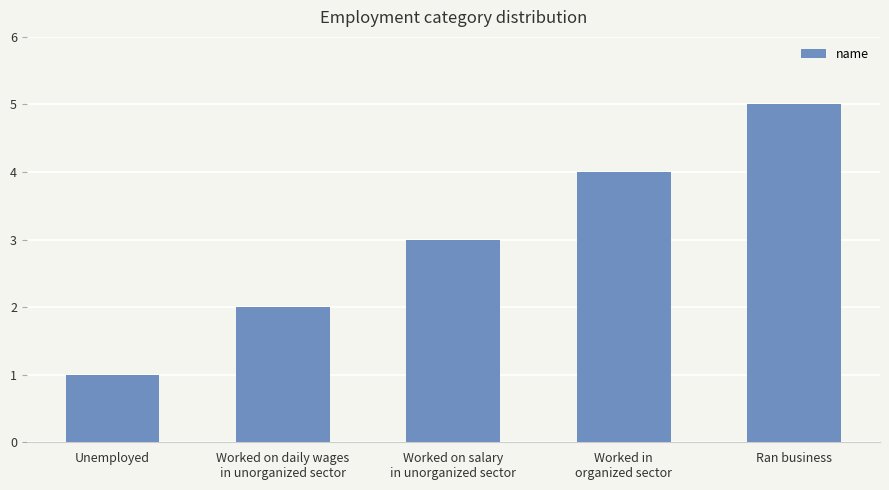

Count the number of categories in the chart.

5